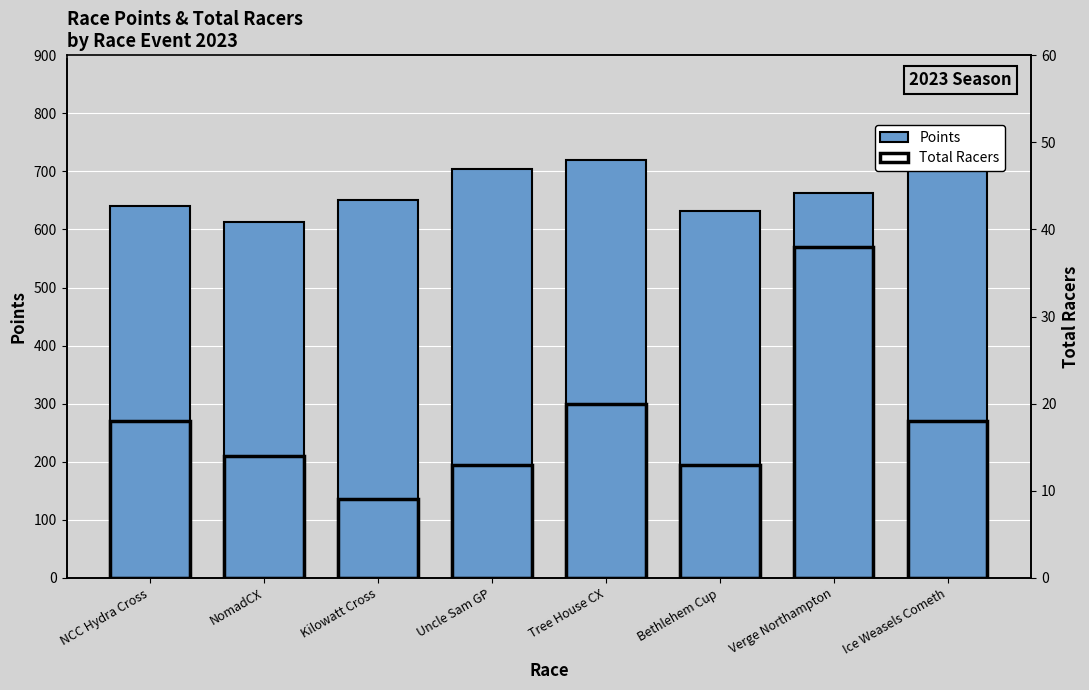

Which category has the lowest value in the Total Racers series?

Kilowatt Cross